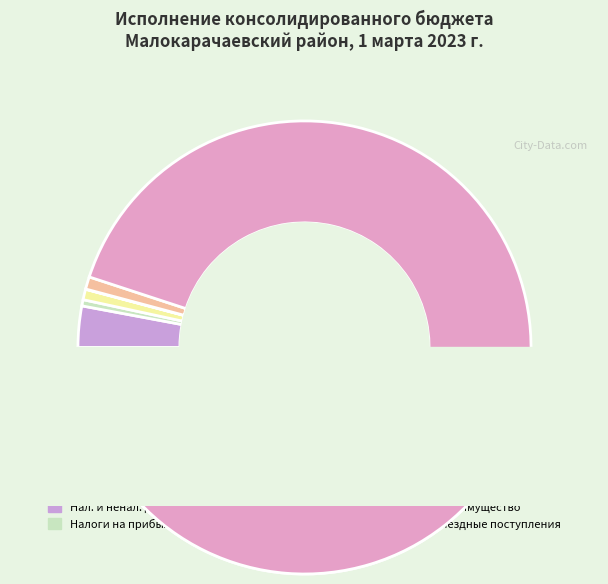

Does БЕЗВОЗМЕЗДНЫЕ ПОСТУПЛЕНИЯ represent more than half of the total?

Yes